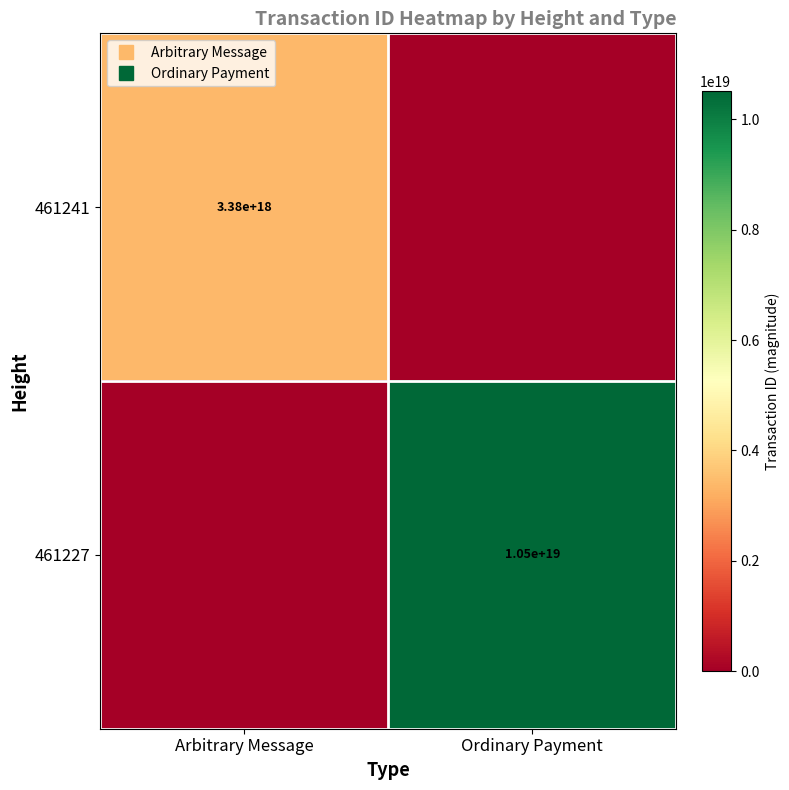

How many distinct data groups are displayed?

2